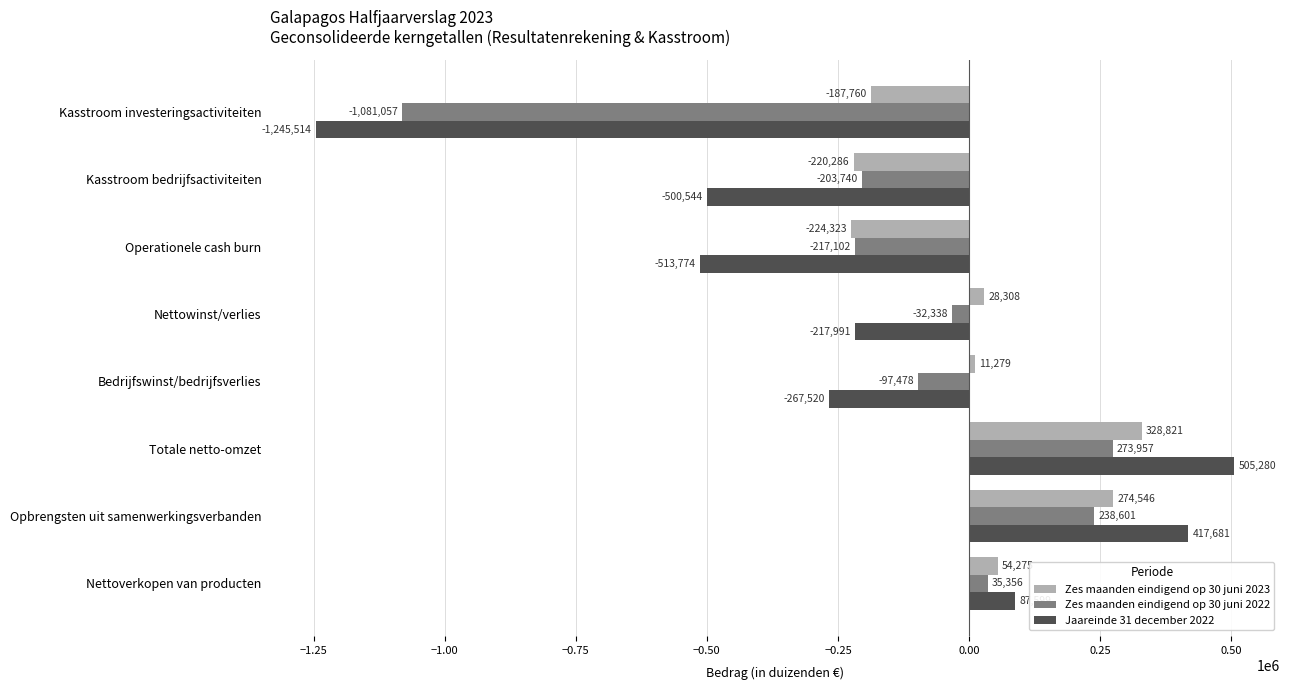

List the labels in order of Zes maanden eindigend op 30 juni 2023 value, smallest first.

Operationele cash burn, Kasstroom bedrijfsactiviteiten, Kasstroom investeringsactiviteiten, Bedrijfswinst/bedrijfsverlies, Nettowinst/verlies, Nettoverkopen van producten, Opbrengsten uit samenwerkingsverbanden, Totale netto-omzet